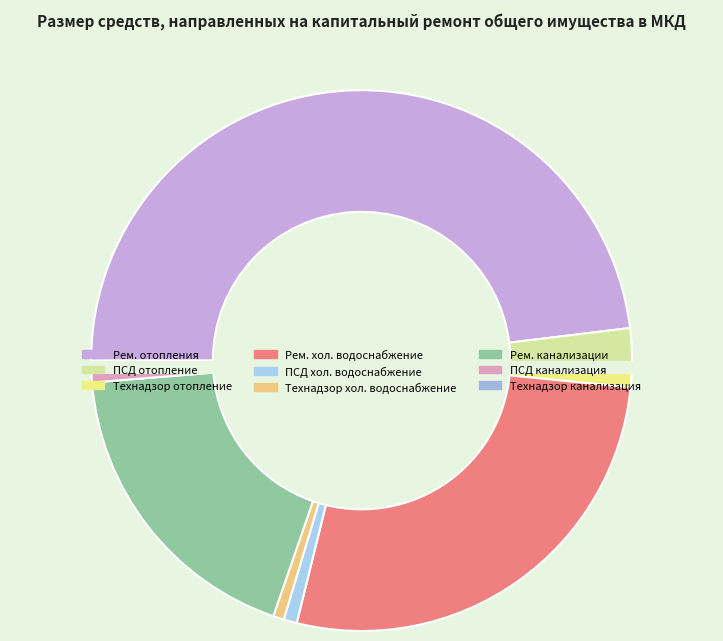

Approximately how many times larger is the value at Ремонт систем холодного водоснабжения compared to ПСД на ремонт систем отопления и теплоснабжения?

12.0